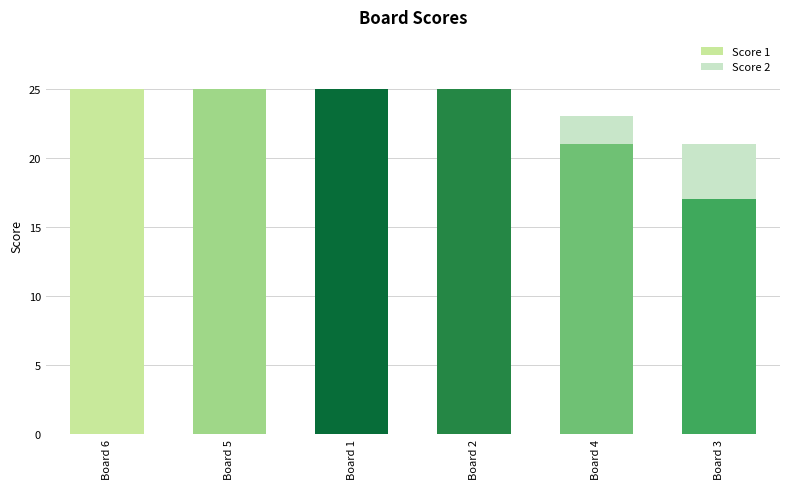

True or false: Score 1 has a value of 21 at Board 4.

True